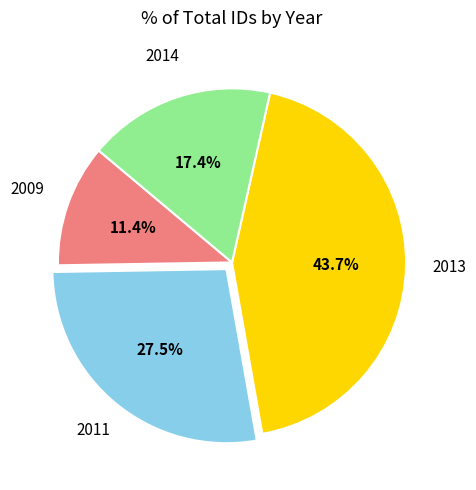

Is there a majority slice in this chart?

No